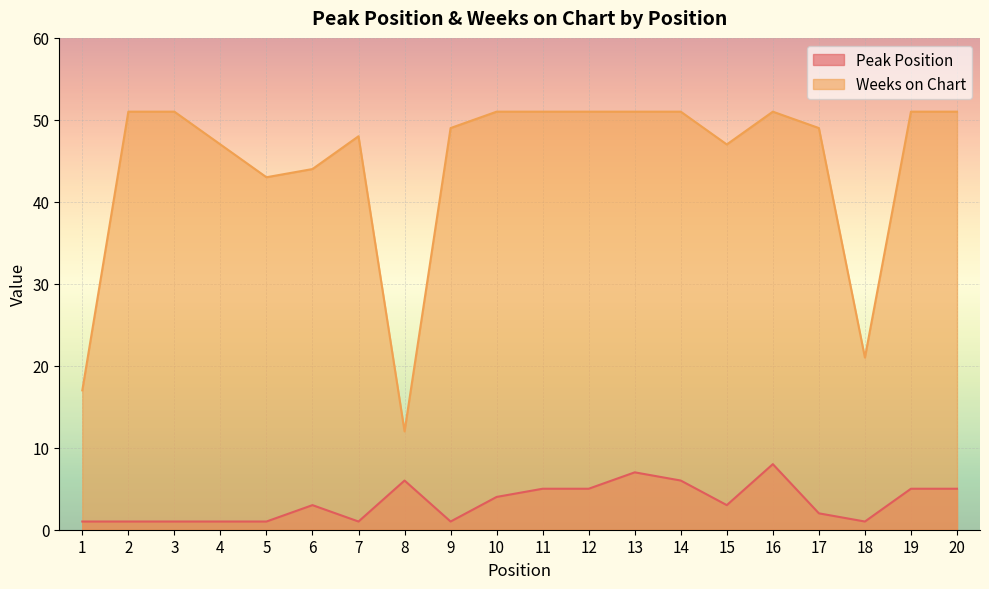

In Weeks on Chart, how many points are lower than both neighbors (excluding endpoints)?

4